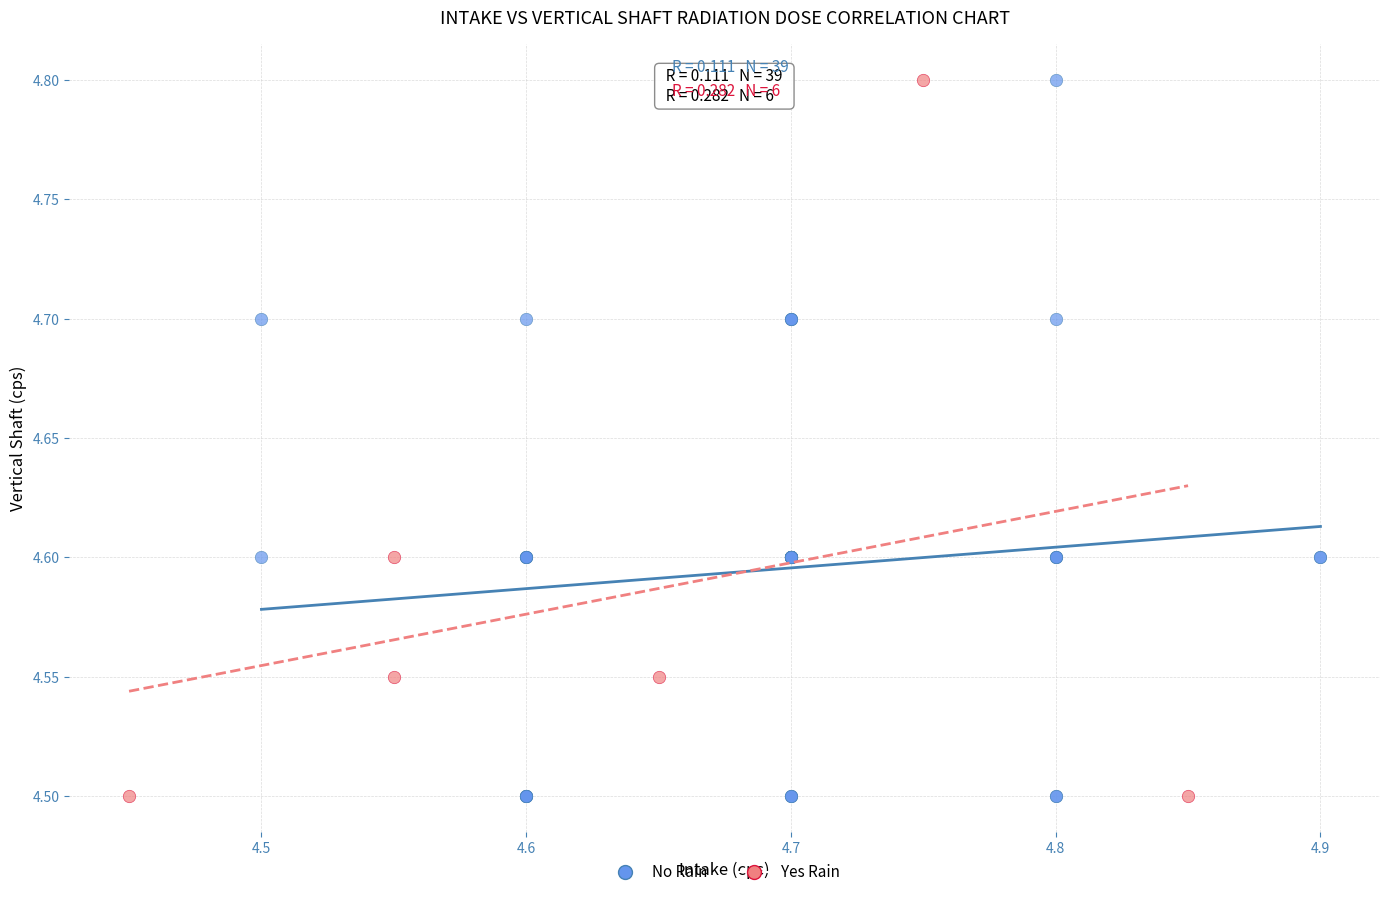

Which series has the widest spread of Y values?

No Rain